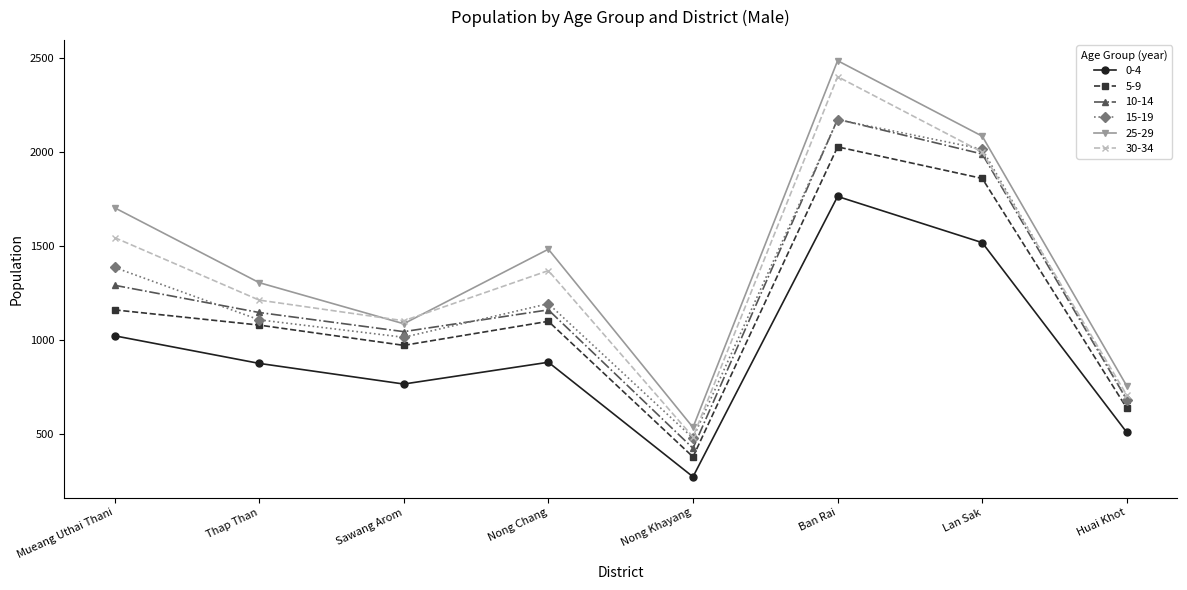

At which label does 25-29 reach its minimum?

Nong Khayang